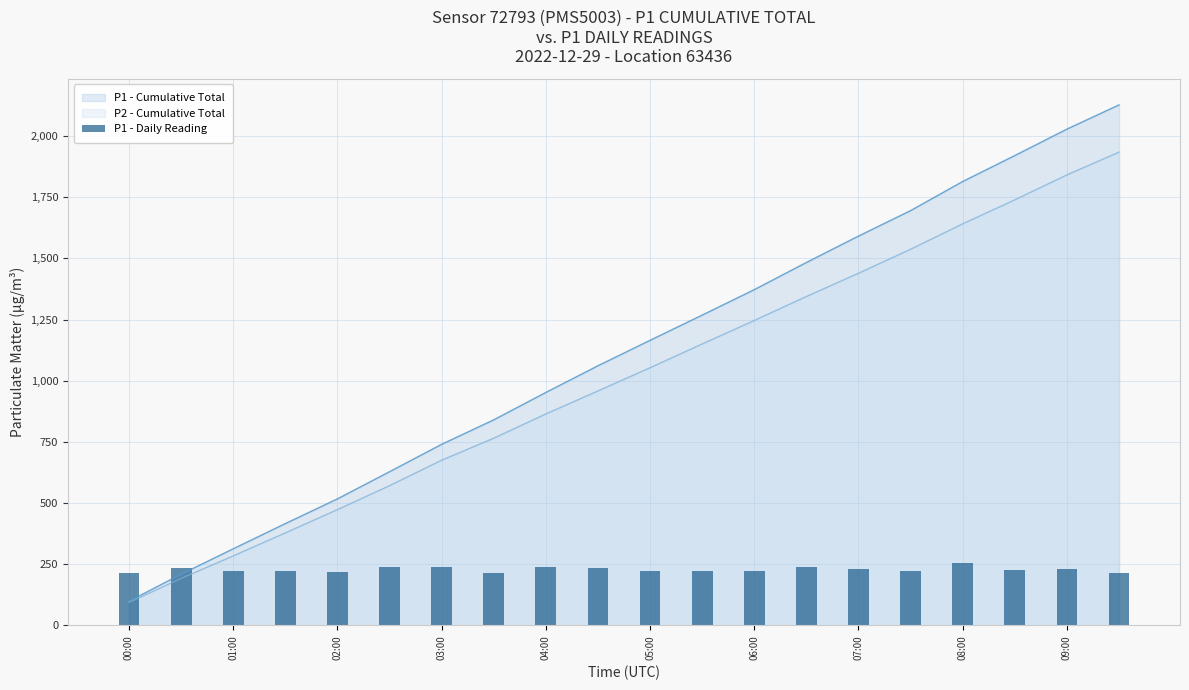

Reading left to right, transcribe all the data shown in this chart.

212.3	235.9	223.1	220.9	216.6	238.1	240.2	214.5	240.2	233.8	223.1	220.9	223.1	238.1	231.6	223.1	255.2	227.4	231.6	212.3